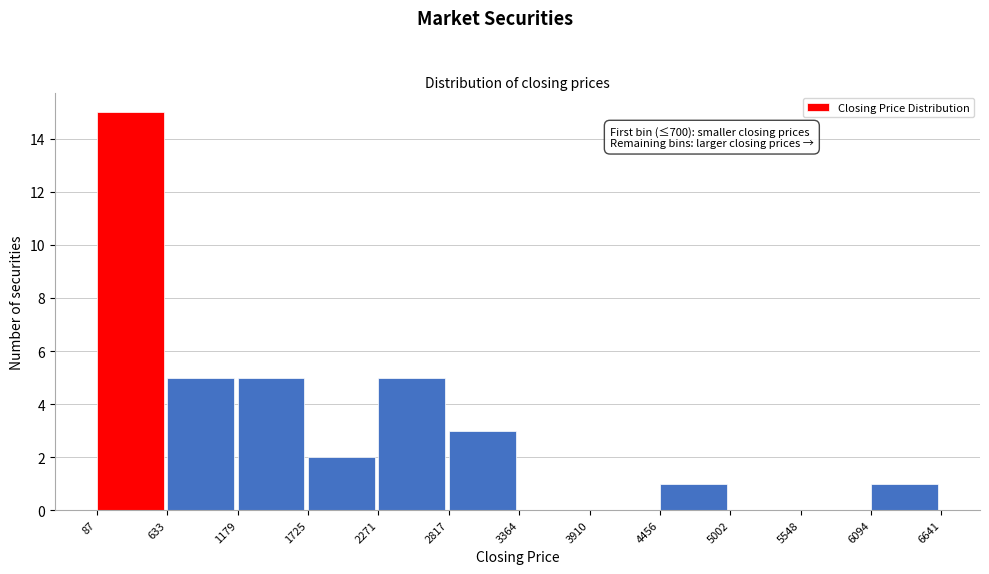

Over which range of the x-axis is the bar tallest?

87 to 633